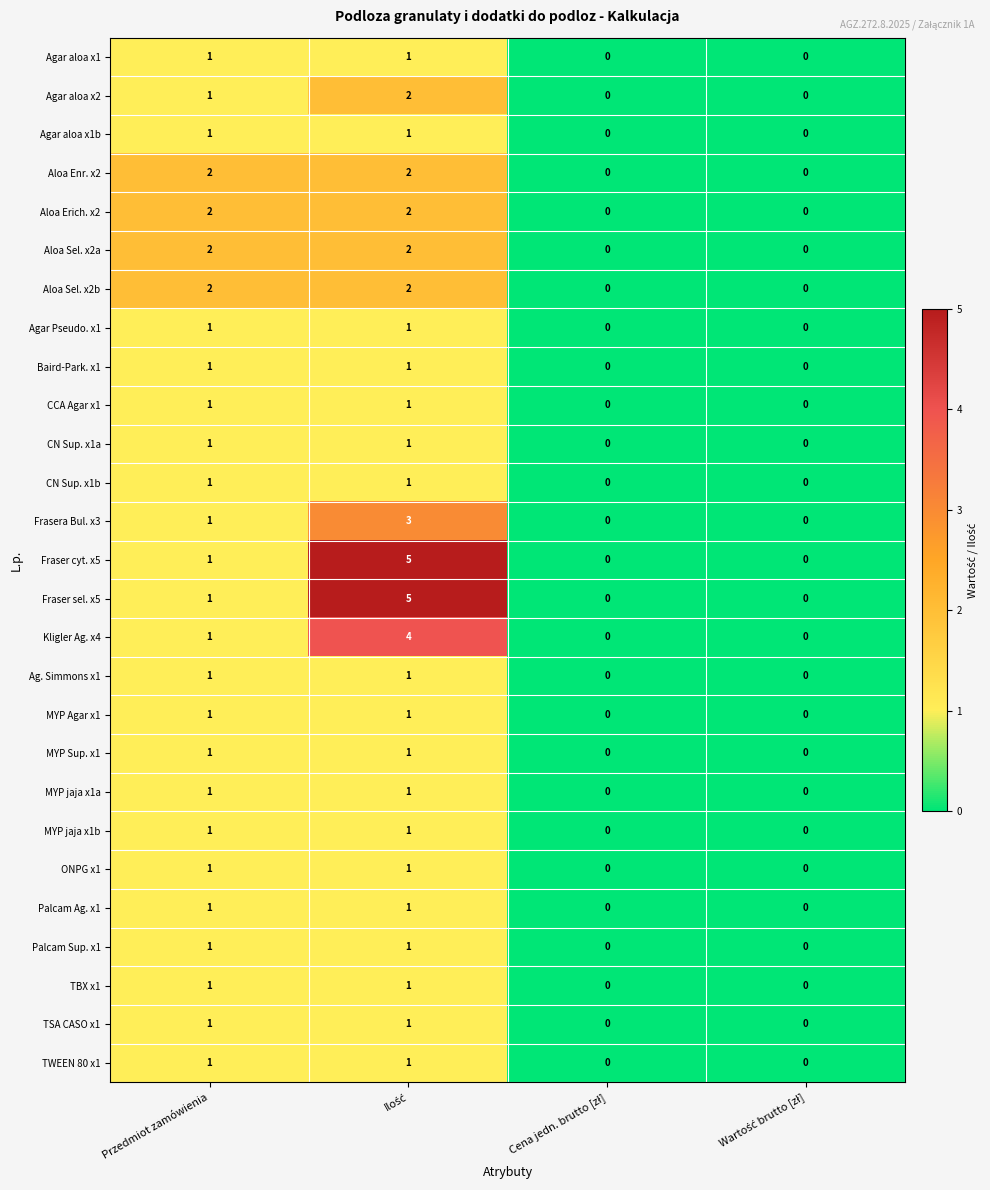

How many Agar aloa x2 values are between 0 and 2?

4